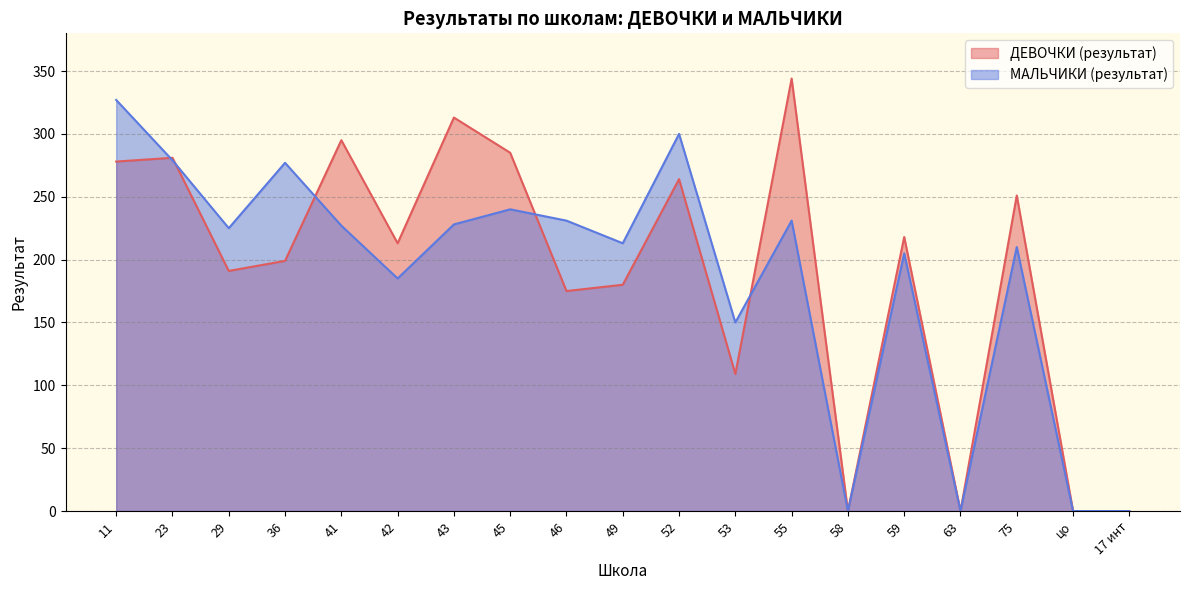

Rank the categories by ДЕВОЧКИ (результат) value from highest to lowest.

55, 43, 41, 45, 23, 11, 52, 75, 59, 42, 36, 29, 49, 46, 53, 58, 63, цо, 17 инт